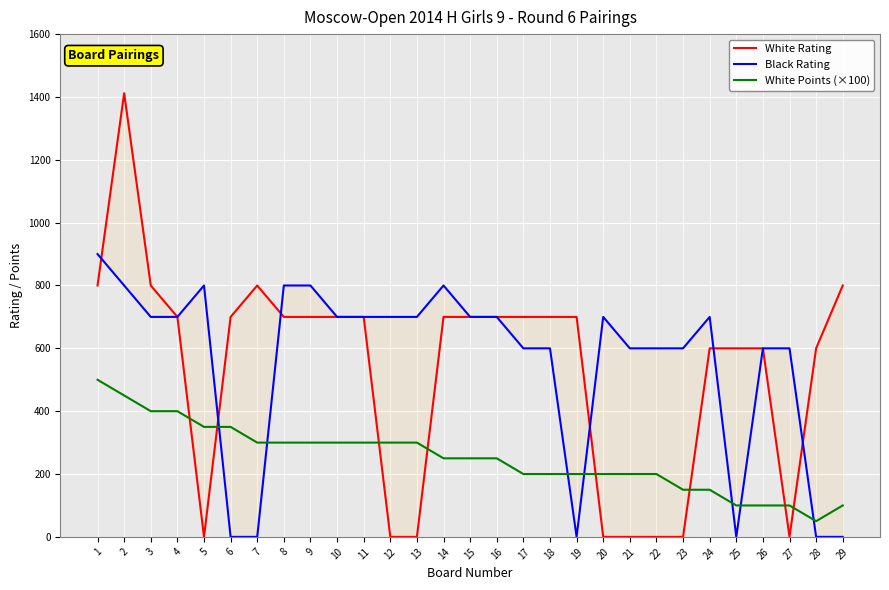

Rank the series at 25 from highest to lowest value.

White Rating, White Points (×100), Black Rating